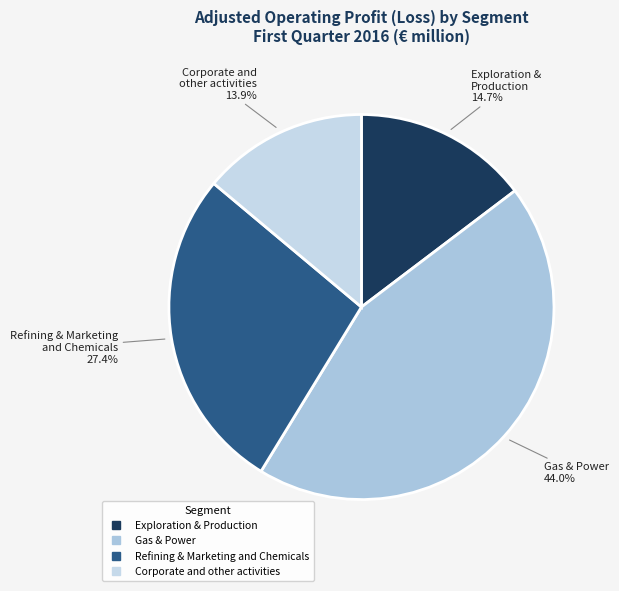

Does Exploration & Production represent more than half of the total?

No